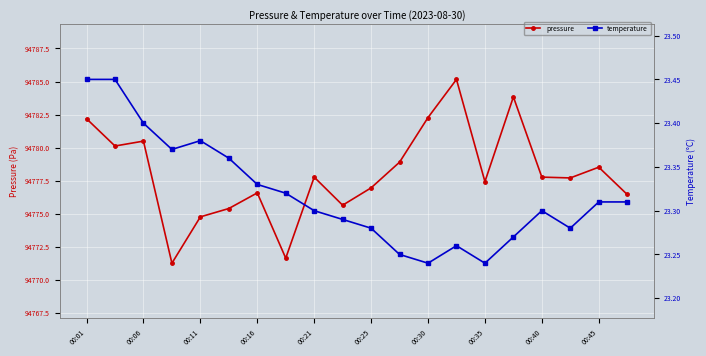

In temperature, how many points are higher than both neighbors (excluding endpoints)?

3